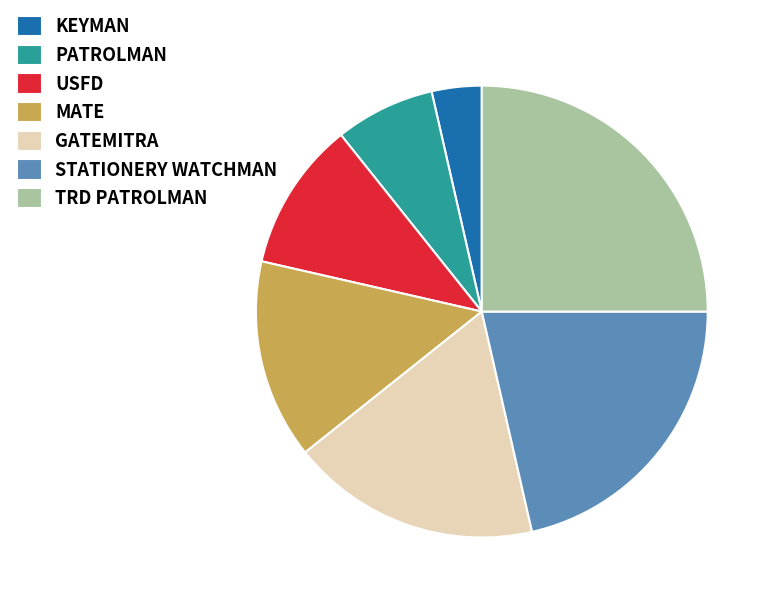

How many slices are in this pie chart?

7